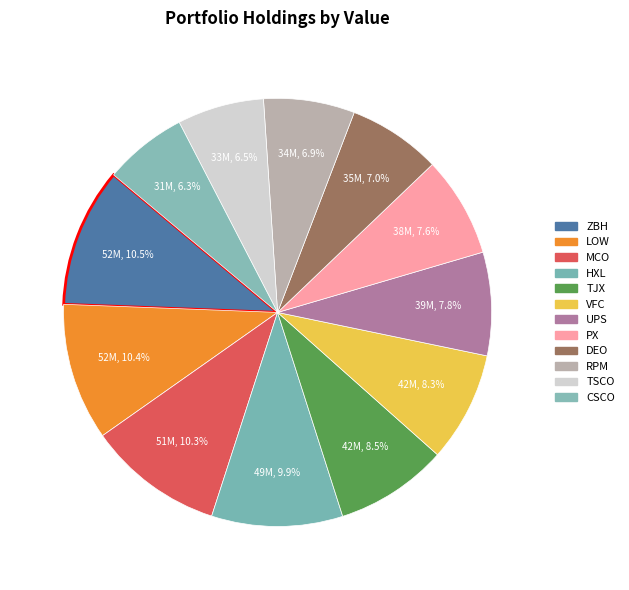

What portion of the pie excludes TSCO?

93.5%